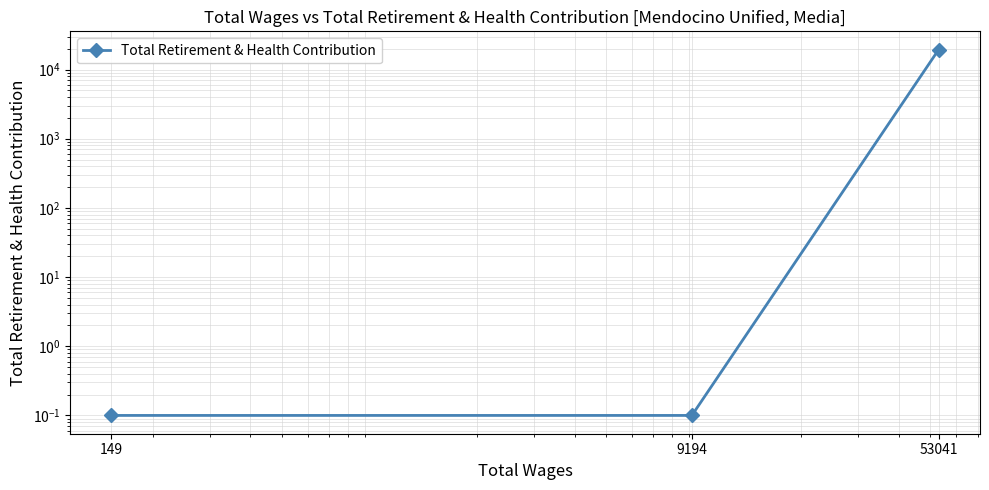

Rank the categories by value from highest to lowest.

53041, 149, 9194